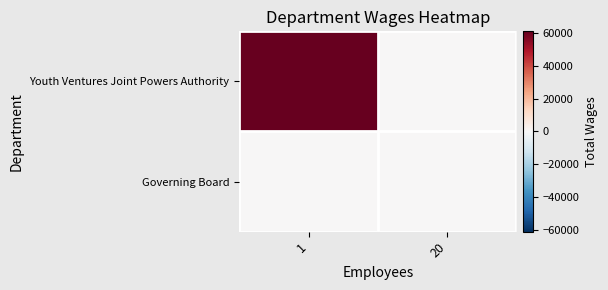

Reading right to left, extract all data points from this chart.

Youth Ventures Joint Powers Authority: 20=0	1=60883
Governing Board: 20=0	1=0